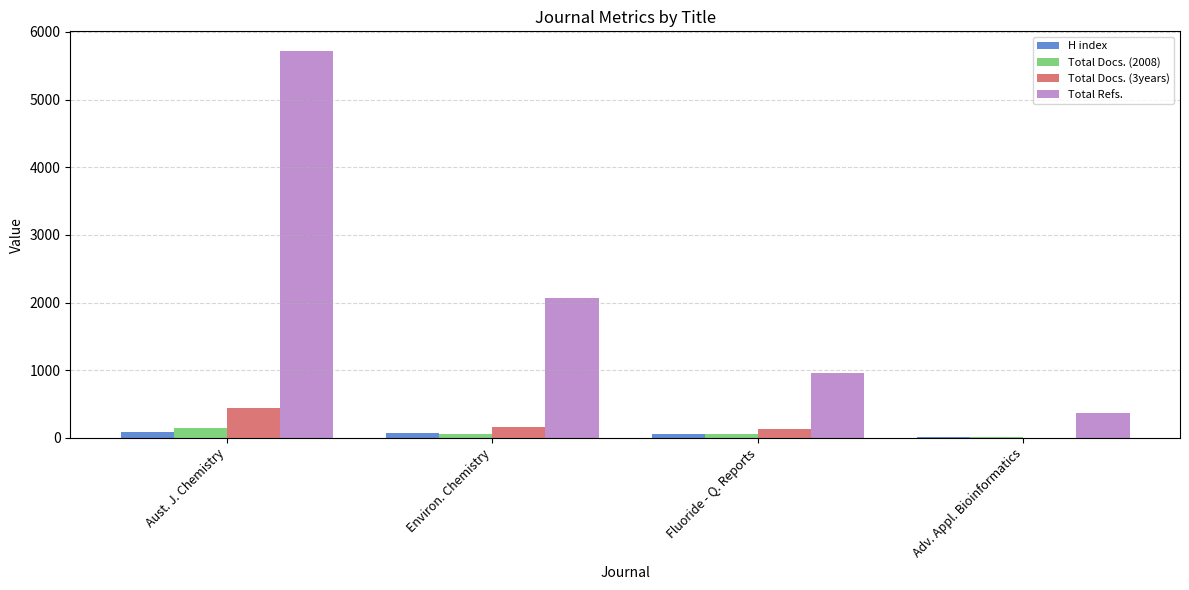

At which label is Total Refs. closest to 3043?

Environ. Chemistry